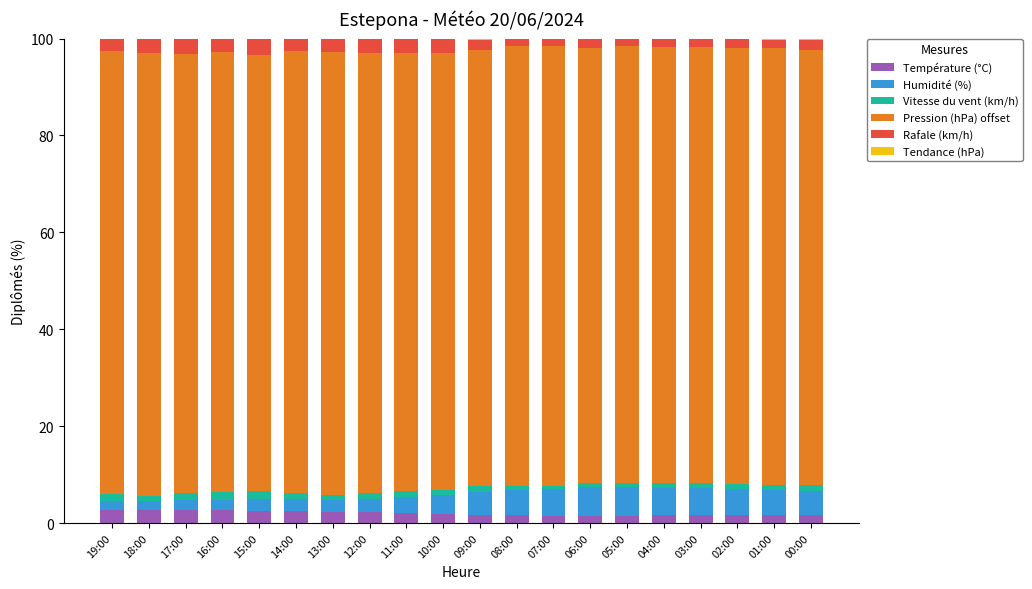

True or false: Température (°C) has a value of 1.6 at 03:00.

True